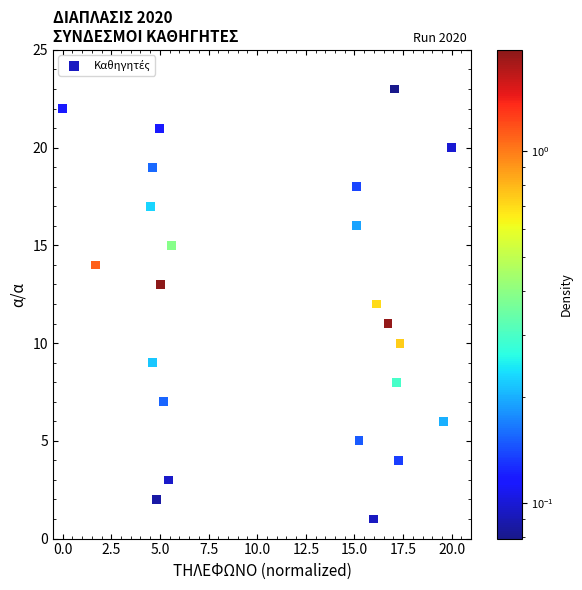

What is the range of Y values (max minus min)?

22